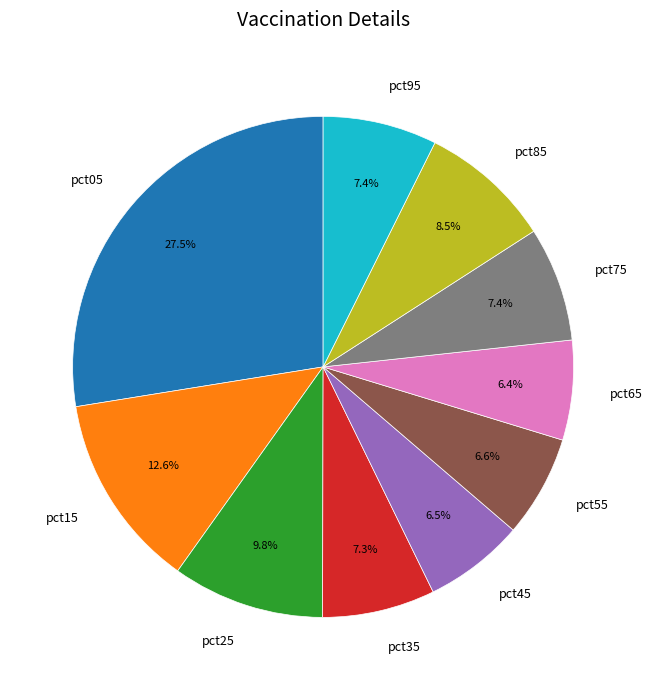

Between pct95 and pct65, which is larger?

pct95